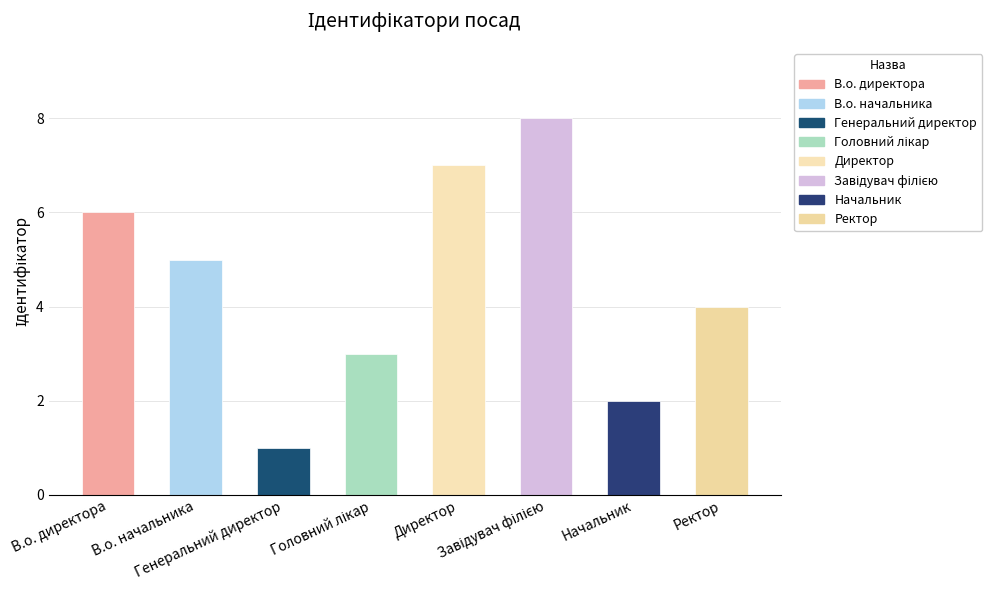

What is the difference between the second highest and second lowest values?

5